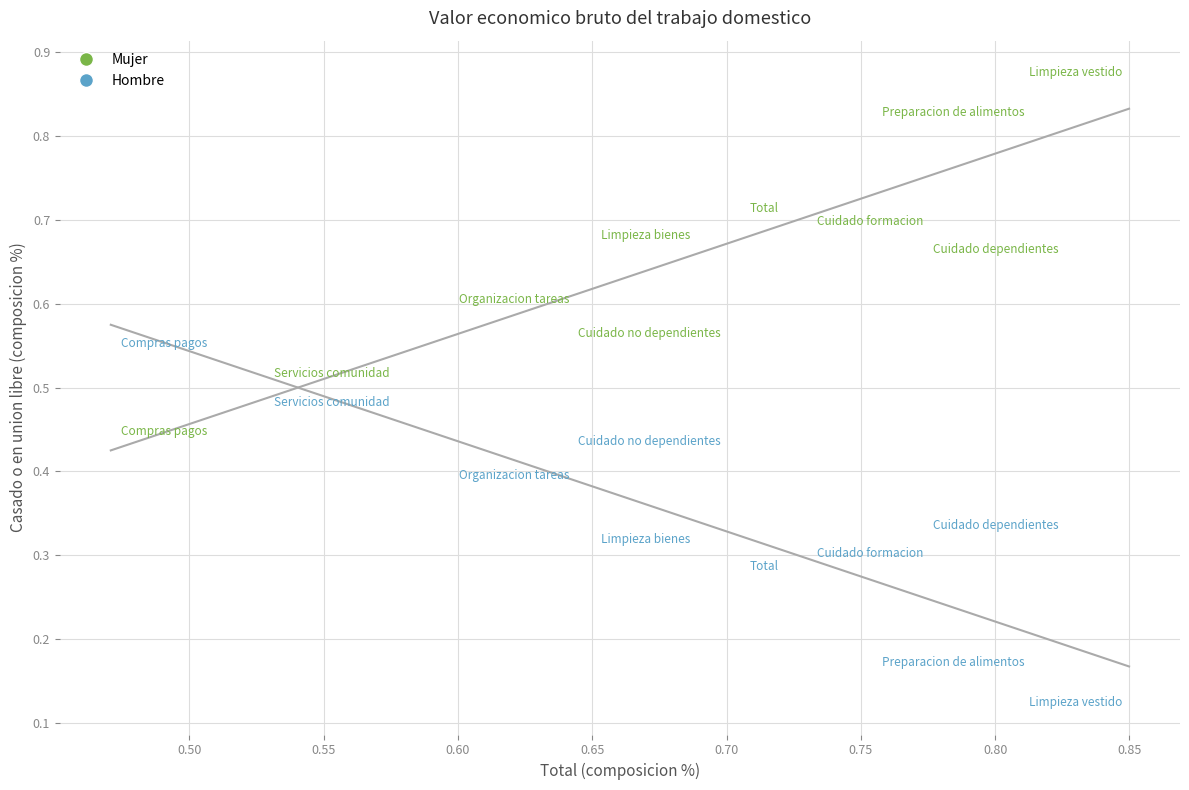

Which series reaches the maximum Y coordinate?

Mujer